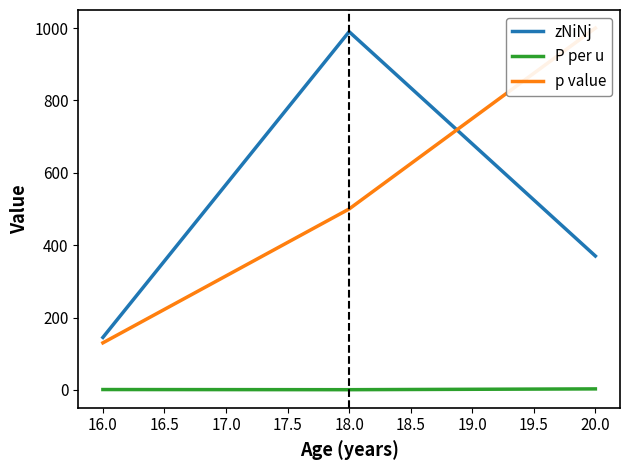

What is the value of the p value point at the 1st from the left?

130.0